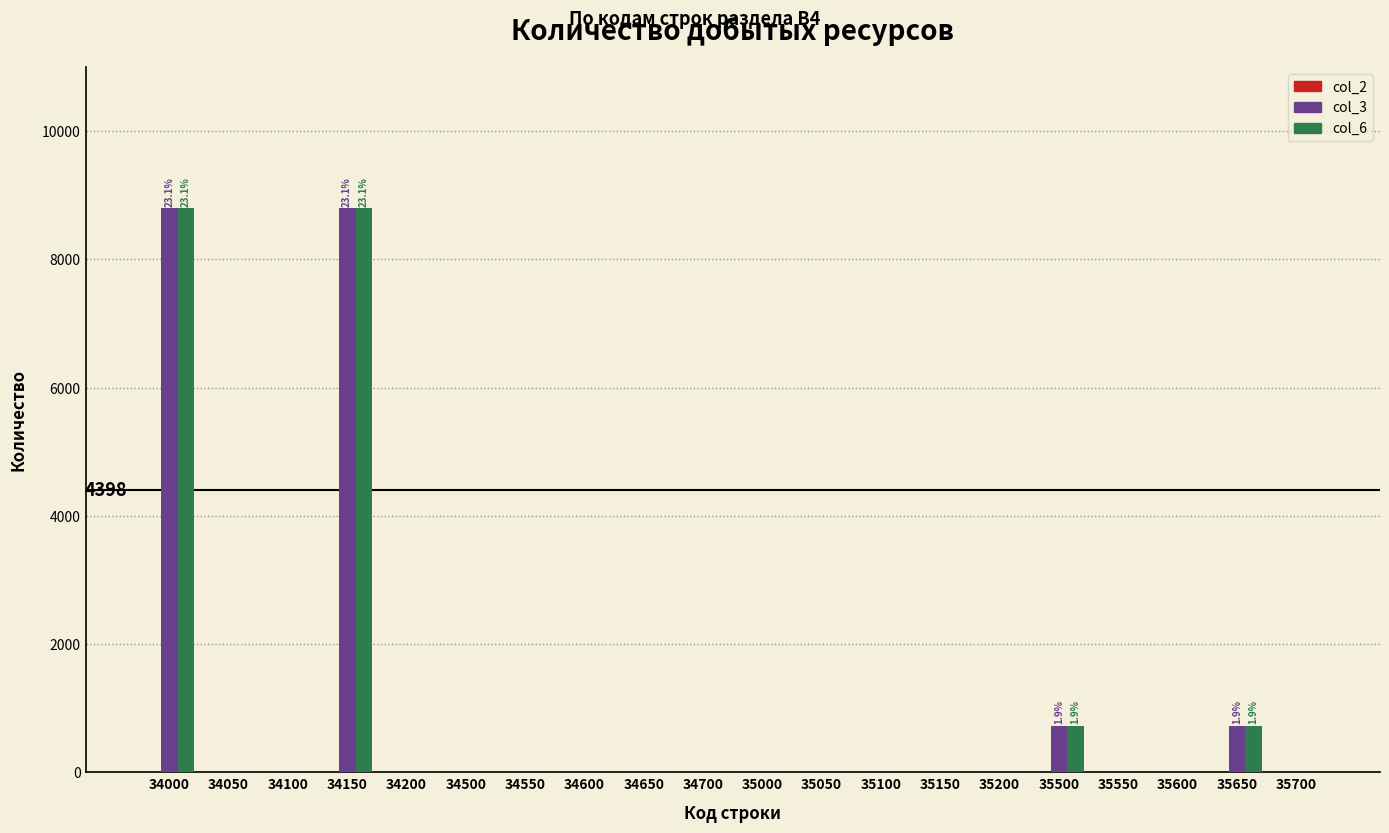

Is it true that col_6 equals 727 at 35650?

True